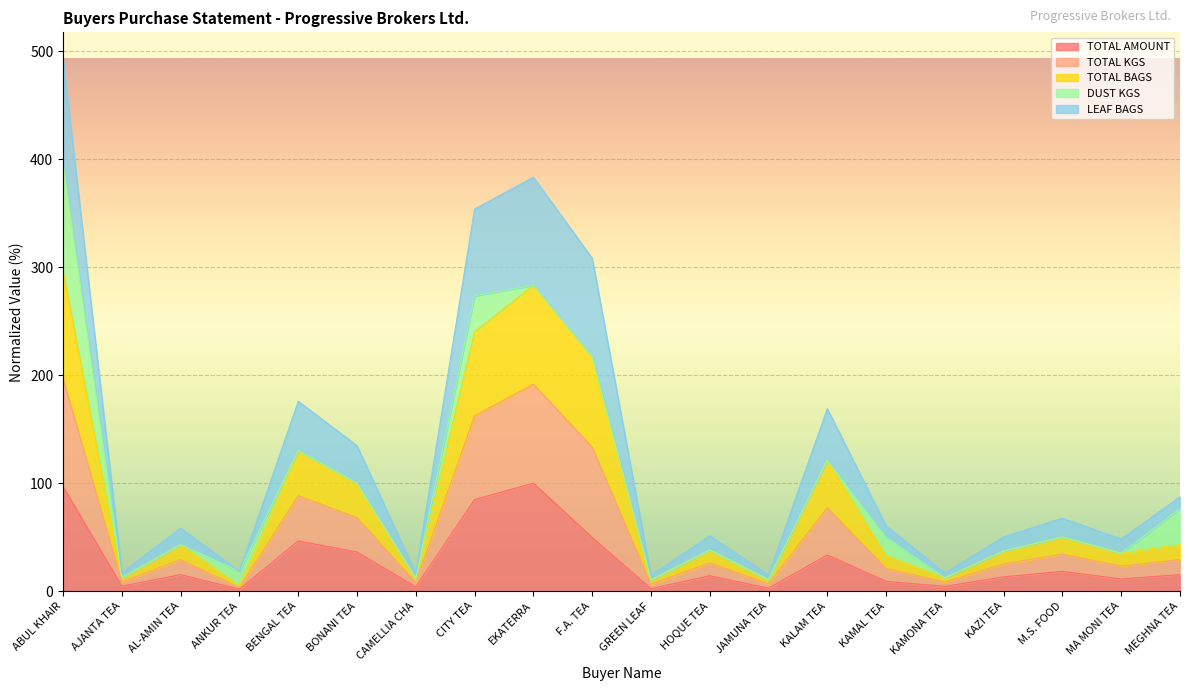

What is the difference between the highest and lowest values at AJANTA TEA?

8.0